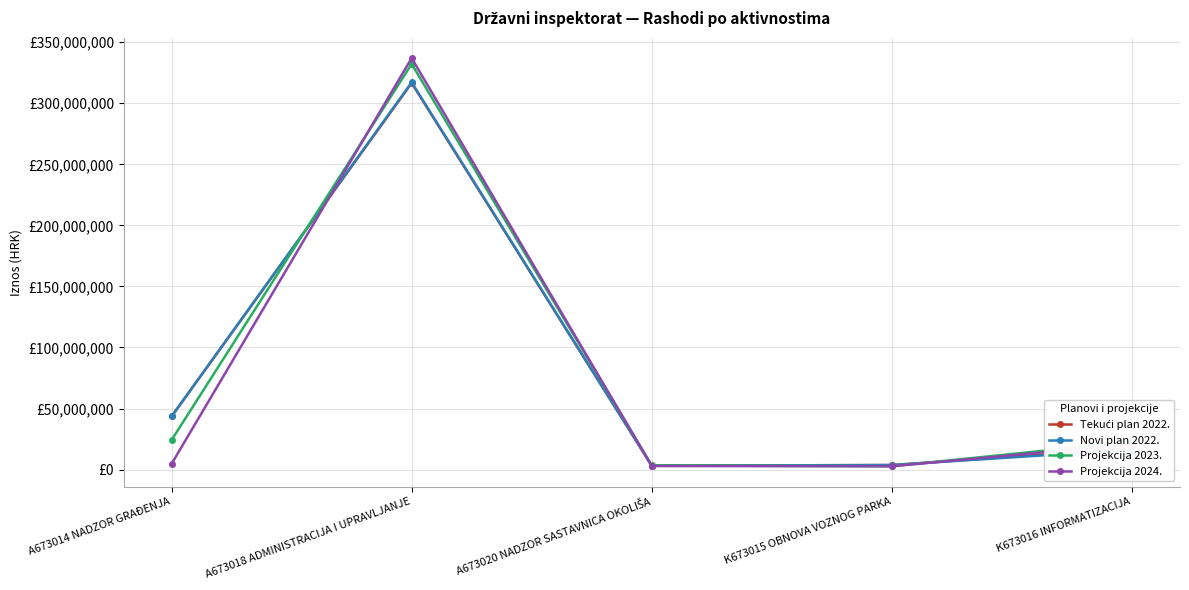

What is the label of the 3rd point from the left?

A673020 NADZOR SASTAVNICA OKOLIŠA